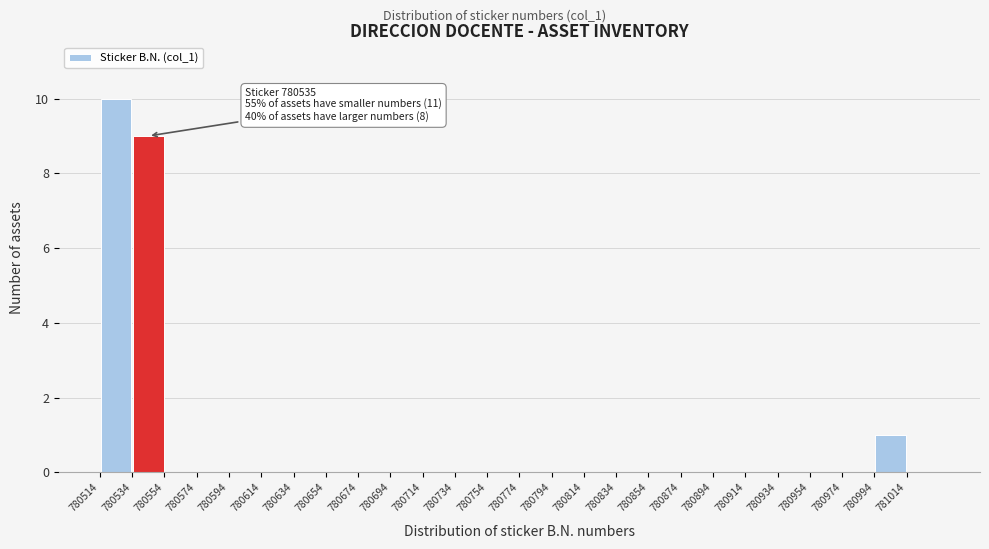

Which range on the x-axis has the tallest bar?

780514 to 780534